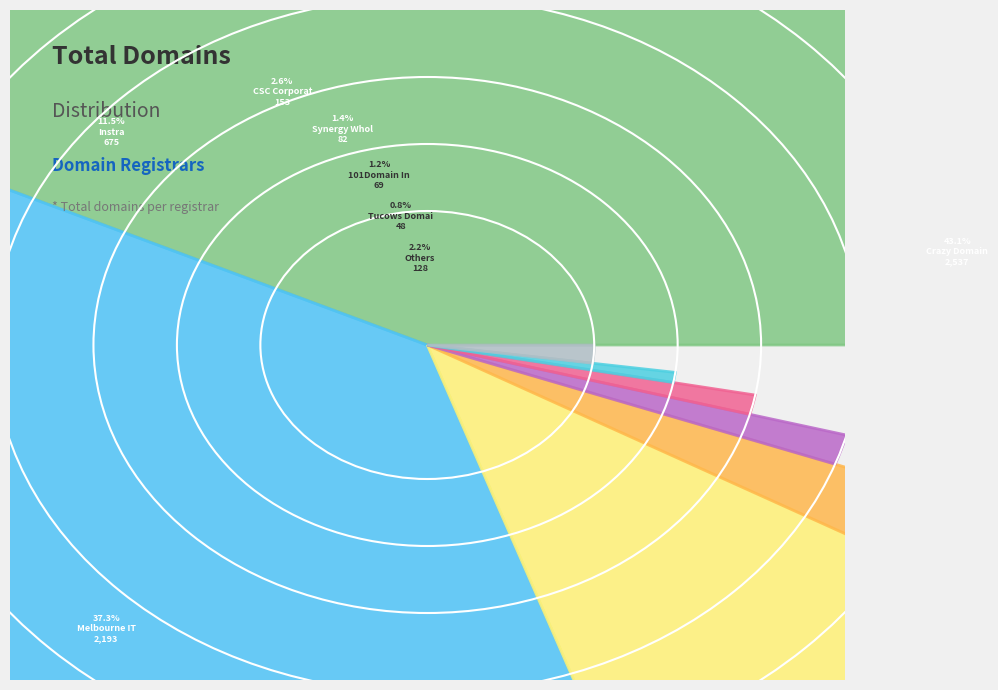

Does Melbourne IT account for over 50% of the chart?

No